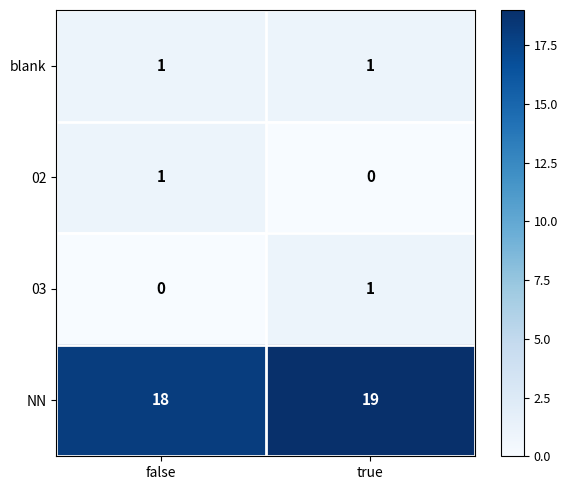

Rank the categories by 03 value from highest to lowest.

true, false